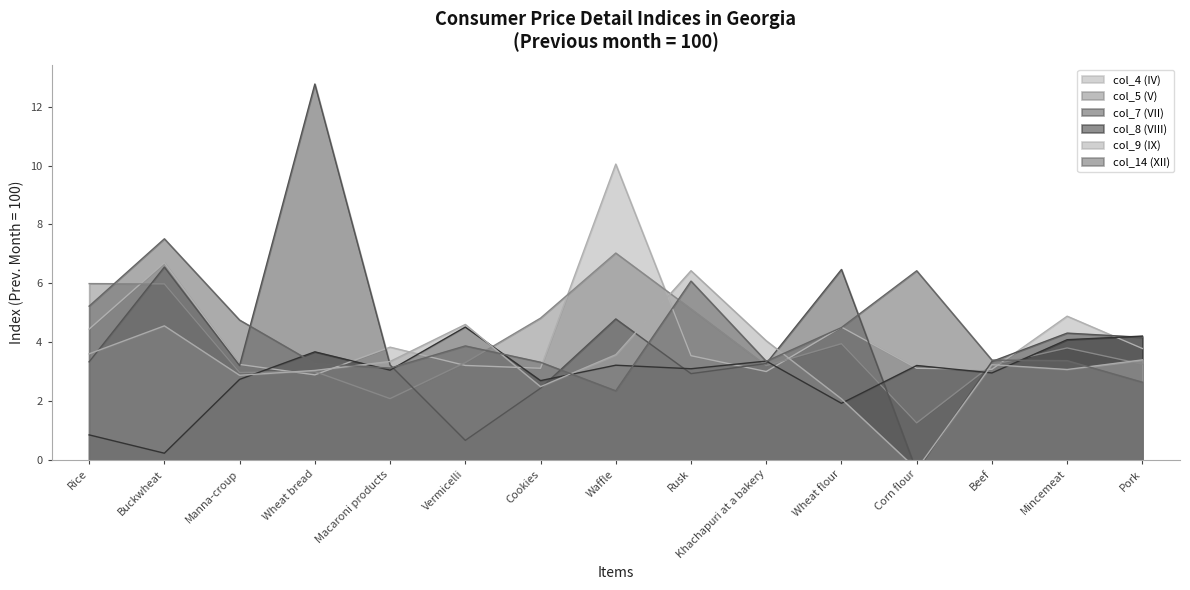

Which series changed the most between Manna-croup and Wheat flour?

col_7 (VII)